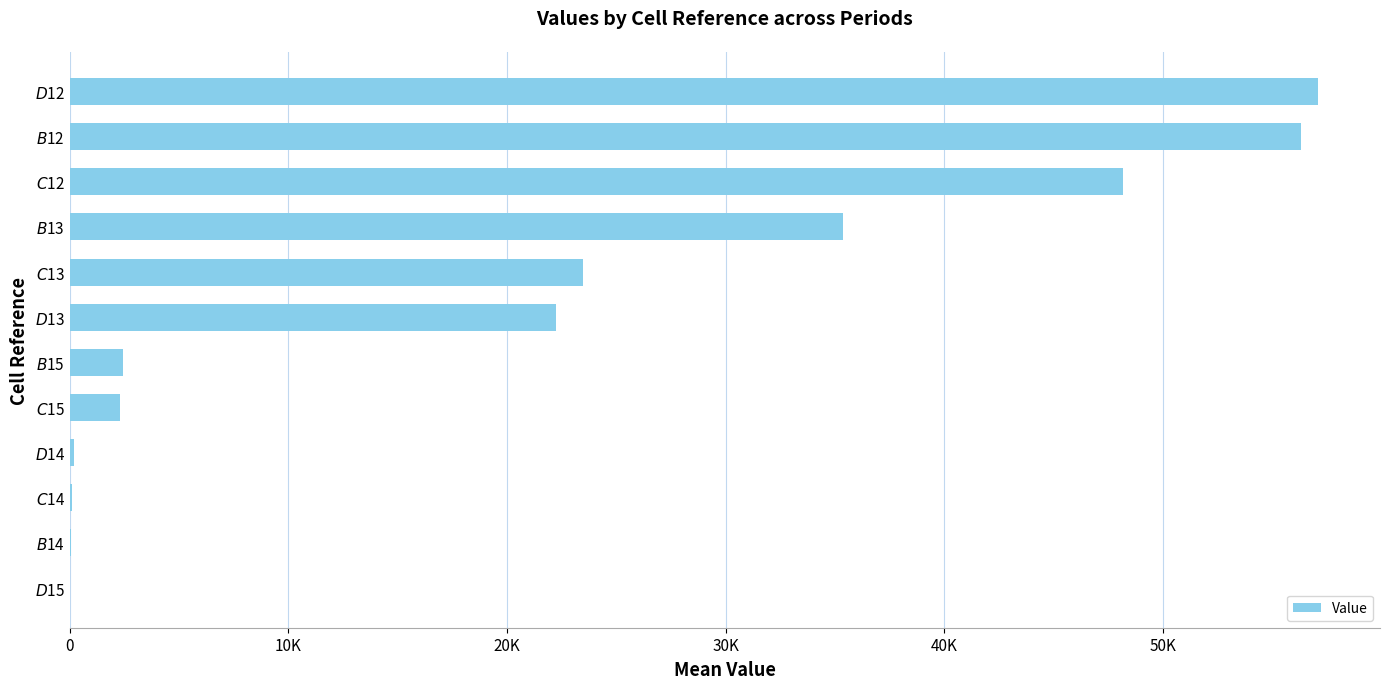

What is the difference between the maximum and second lowest values?

57014.2